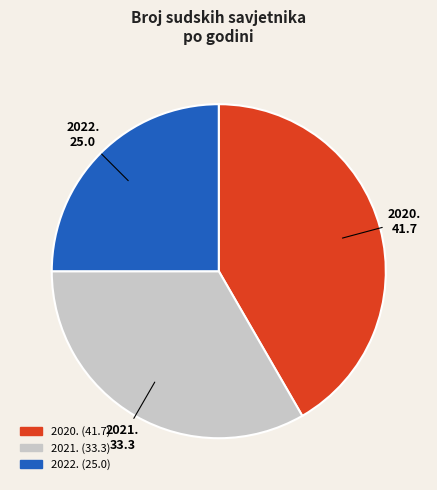

Is there any slice that represents more than half of the pie?

No